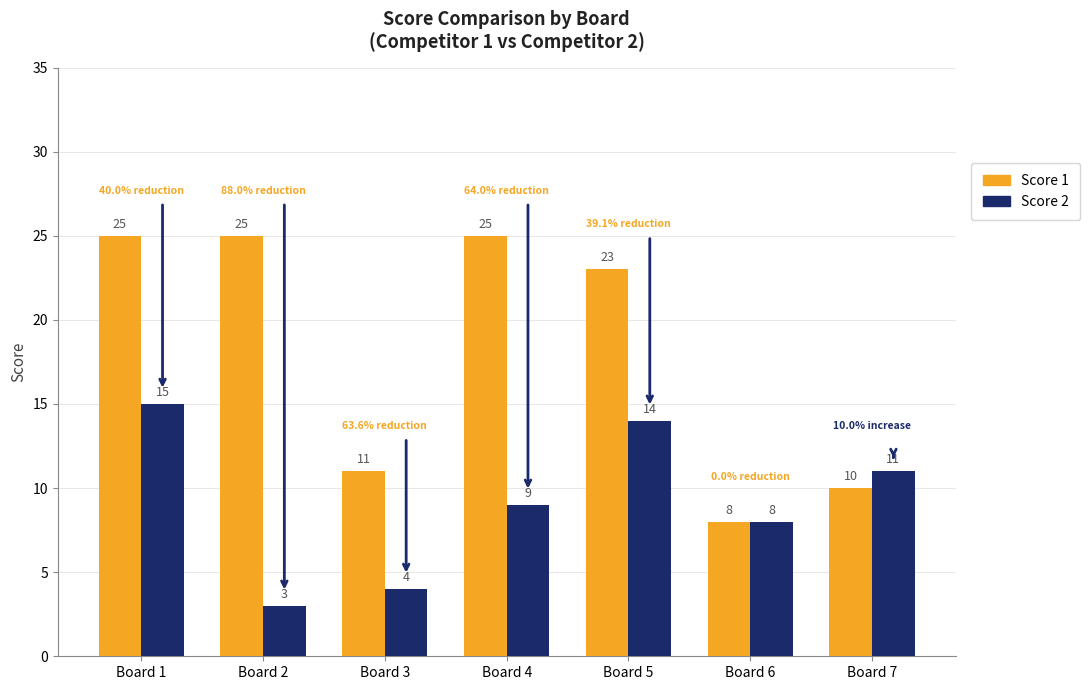

What is the minimum value for Score 2?

3